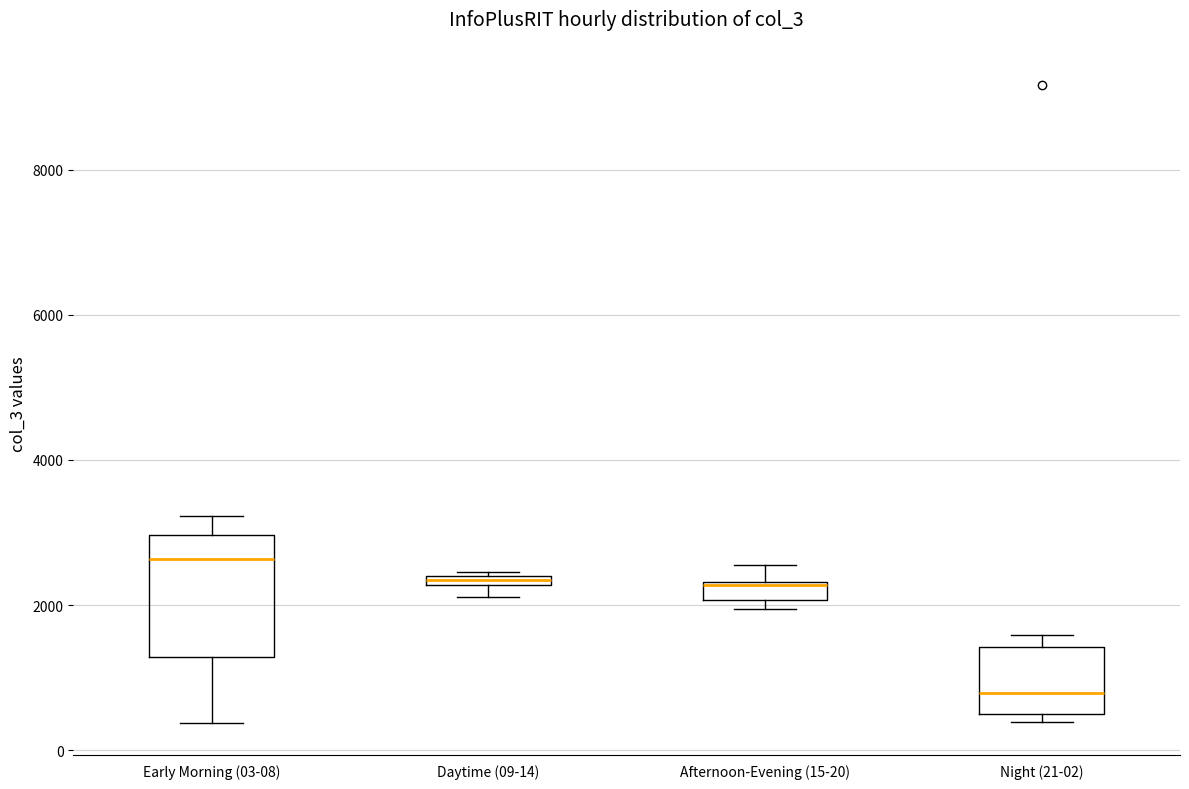

Where is the lower edge of the box for Daytime (09-14) on the y-axis? The values are not printed on the chart, so give them approximately, as read against the axis.

2200